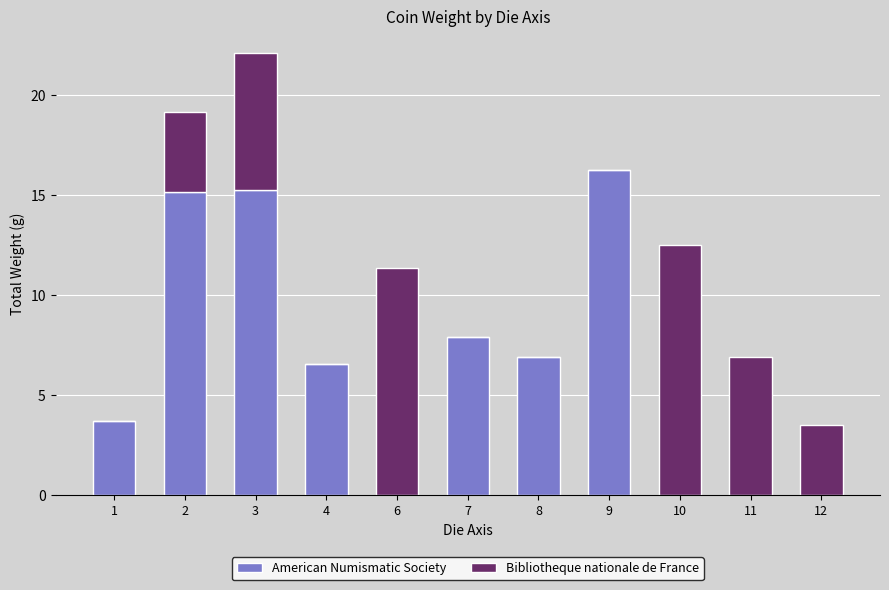

Is it true that American Numismatic Society equals 2.6 at 4?

False